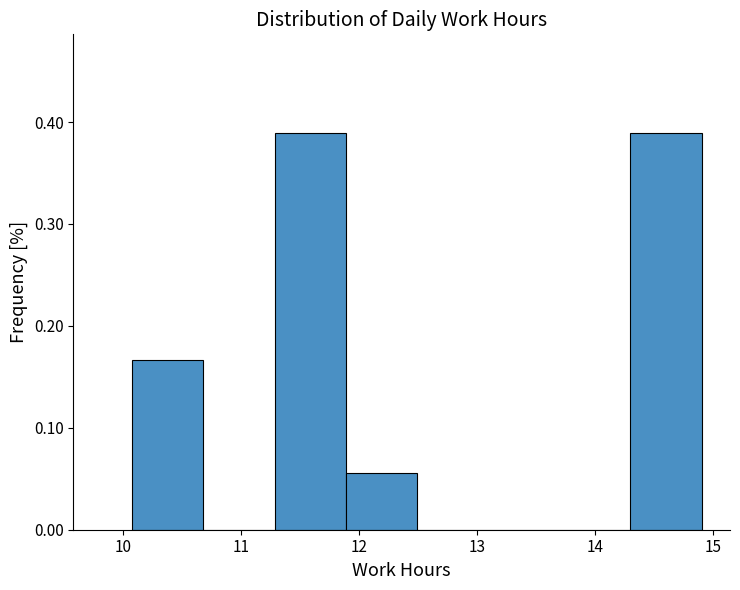

Reading left to right, transcribe this chart: for each bar, give the range it covers on the x-axis and its height. Neither the bar edges nor the heights are printed on the chart, so give them approximately, as read against the axes.

10.1 to 10.7: 0.17
10.7 to 11.3: 0
11.3 to 11.9: 0.39
11.9 to 12.5: 0.06
12.5 to 13.1: 0
13.1 to 13.7: 0
13.7 to 14.3: 0
14.3 to 14.9: 0.39